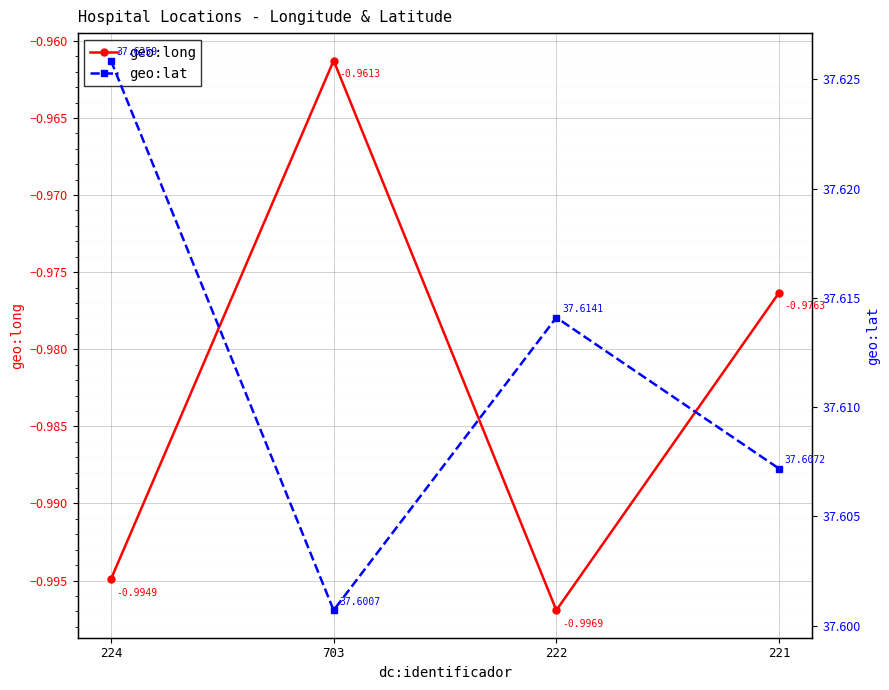

Which series changed the most between 224 and 222?

geo:lat